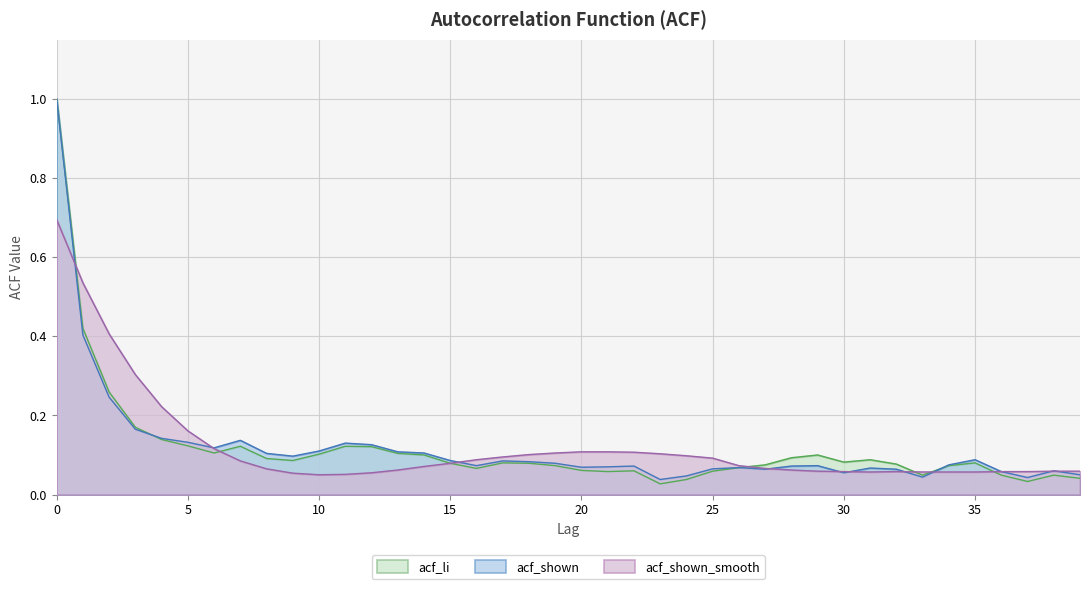

True or false: acf_shown_smooth has more than 0 points higher than both neighbors.

True